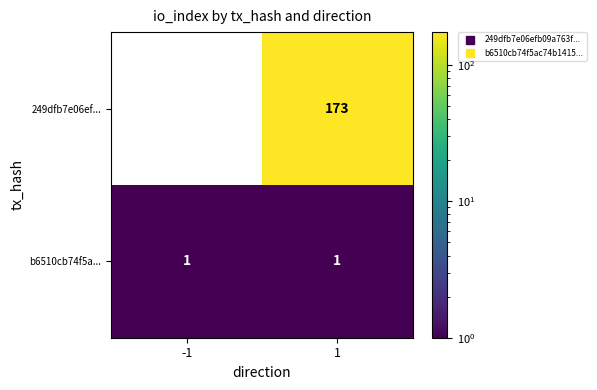

What is the difference between the highest and lowest values at 1?

172